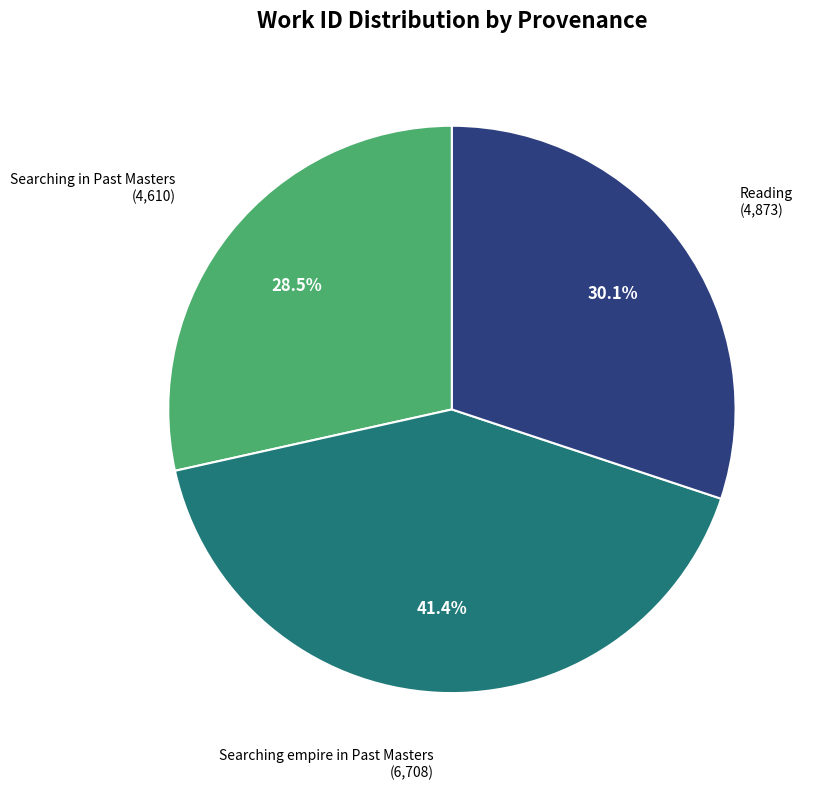

Is Reading the majority of the pie?

No